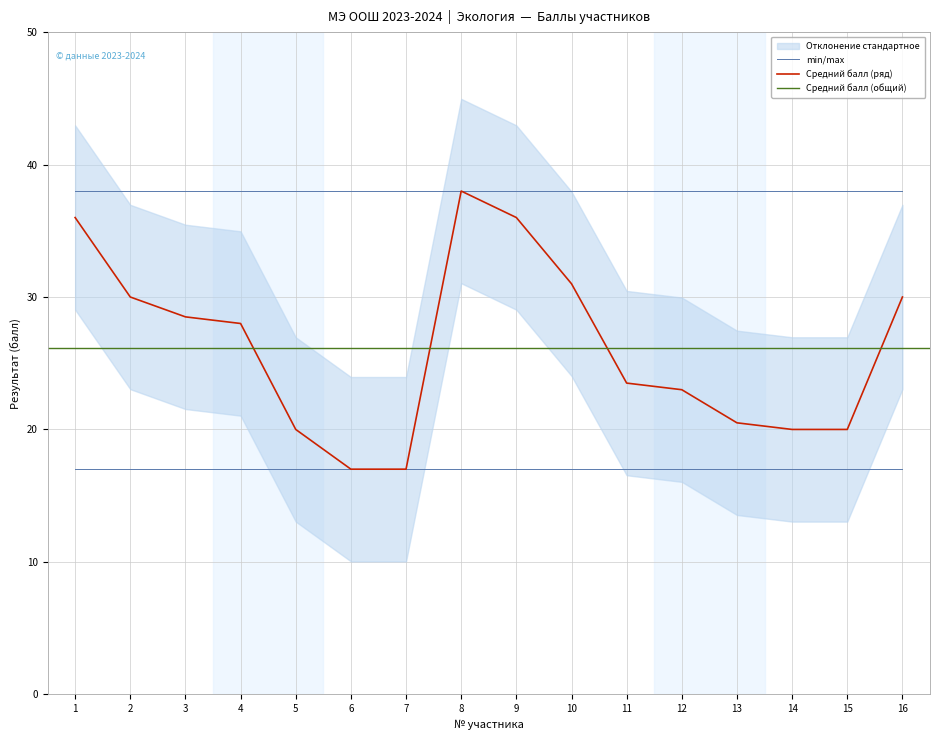

What is the ratio of the value at 13 to the value at 6?

1.2